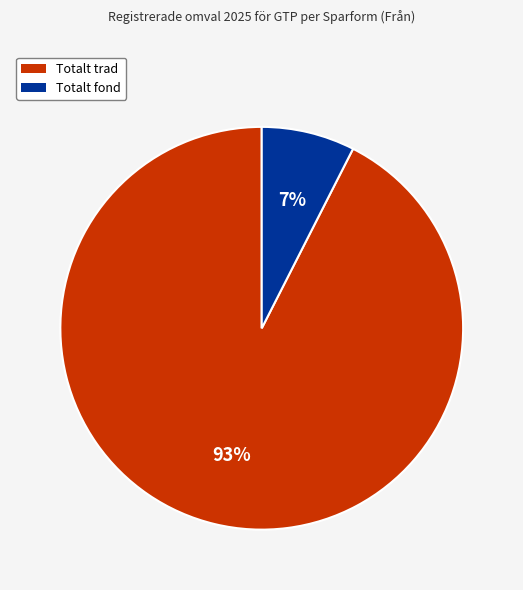

Combined, do Totalt fond and Totalt trad account for over 50%?

Yes